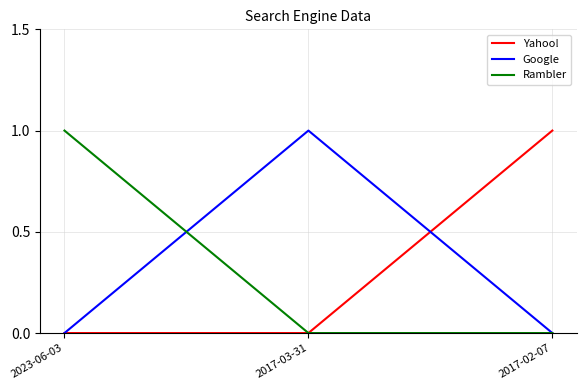

Reading left to right, list all the values displayed in this chart.

Yahoo!: 2023-06-03=0	2017-03-31=0	2017-02-07=1
Google: 2023-06-03=0	2017-03-31=1	2017-02-07=0
Rambler: 2023-06-03=1	2017-03-31=0	2017-02-07=0